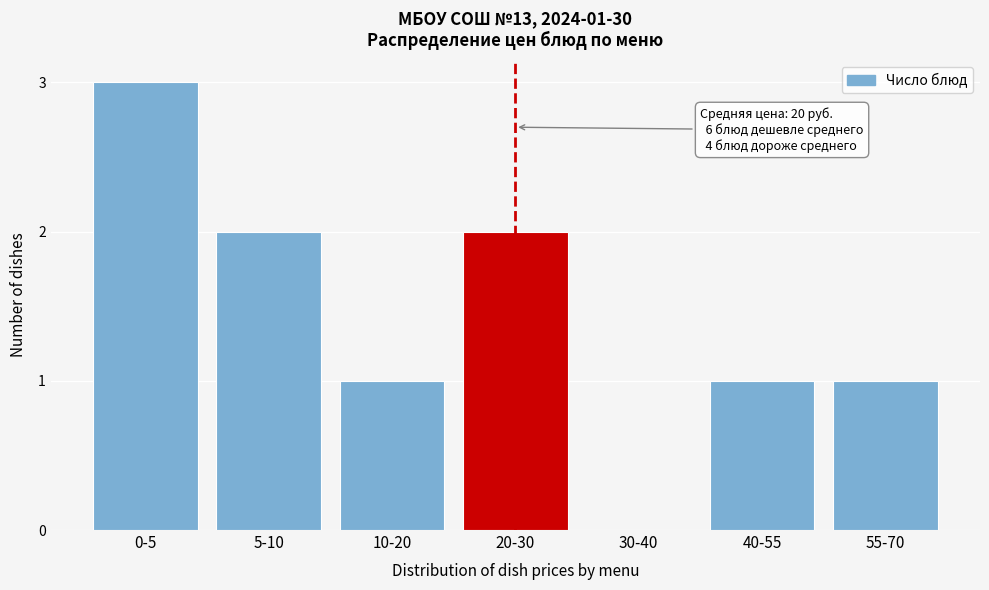

Reading left to right, transcribe all the data shown in this chart.

0-5=3	5-10=2	10-20=1	20-30=2	30-40=0	40-55=1	55-70=1